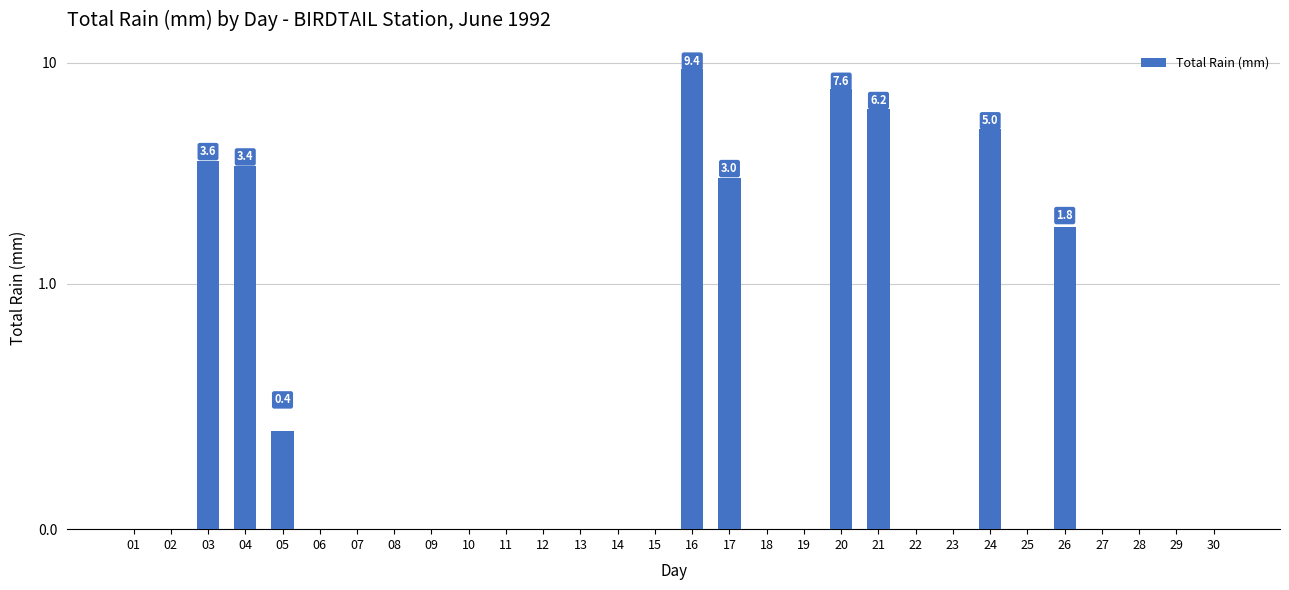

The chart shows a value of -3.0 at 10. True or false?

False